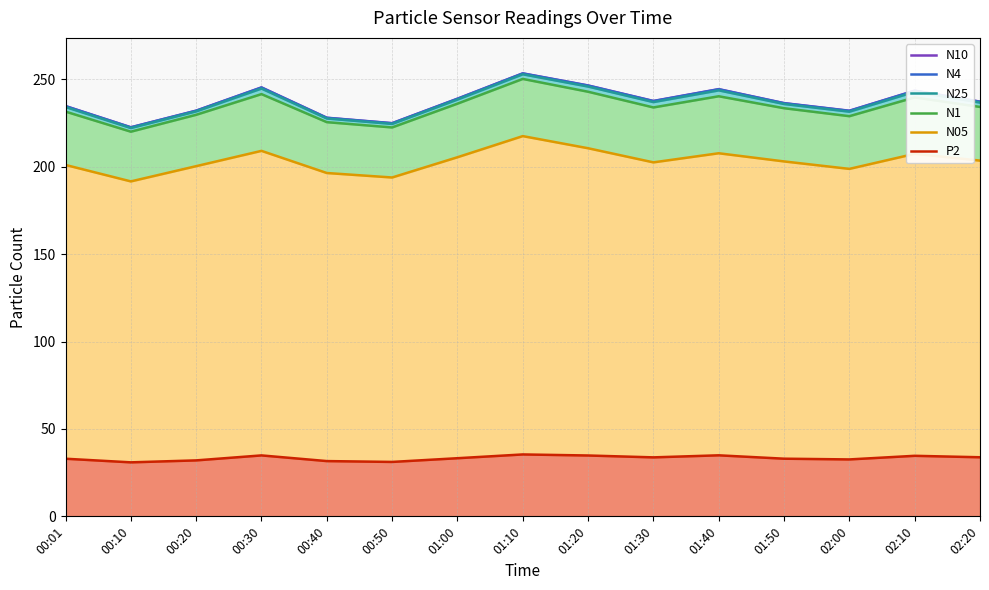

What is the average value of the N1 series?

234.0